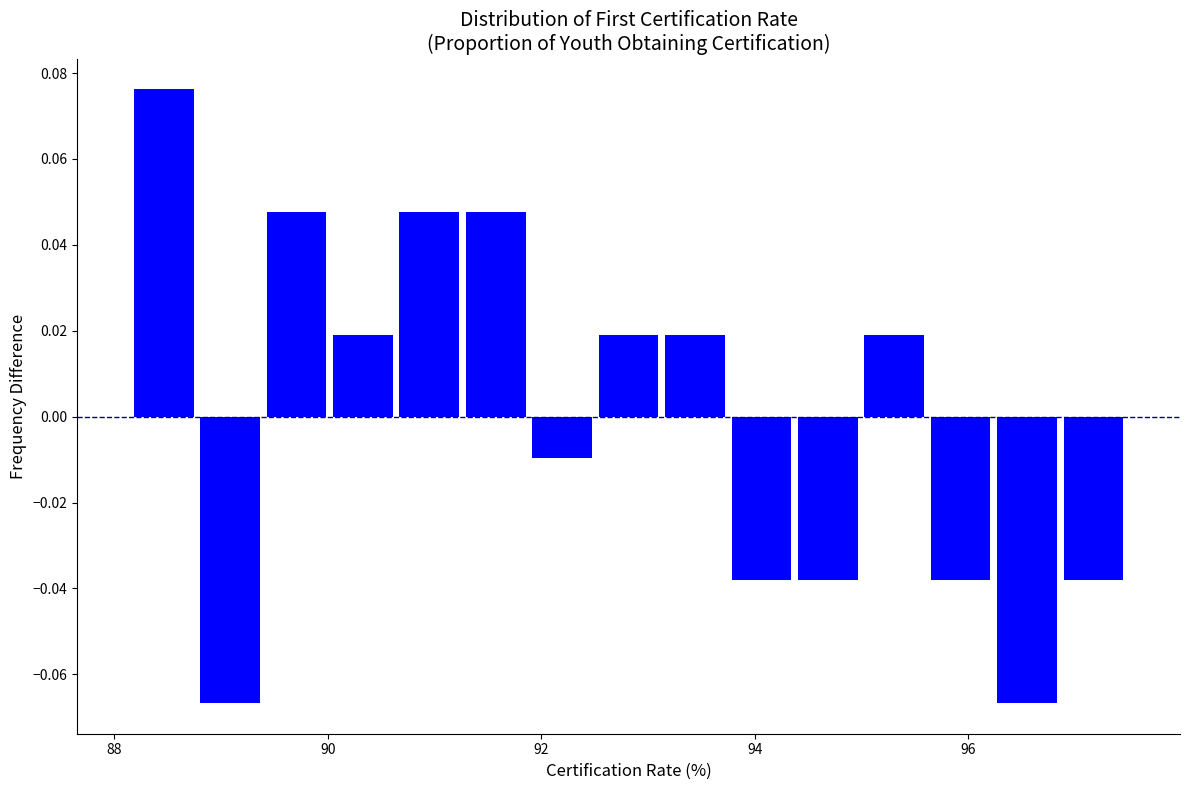

Around what value on the x-axis is the tallest bar? Give the approximate position of its centre, as read against the axis.

88.4